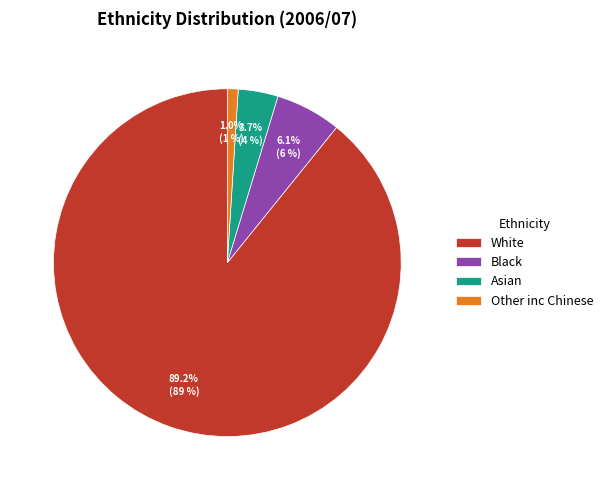

To the nearest percent, what is the average slice percentage?

25%